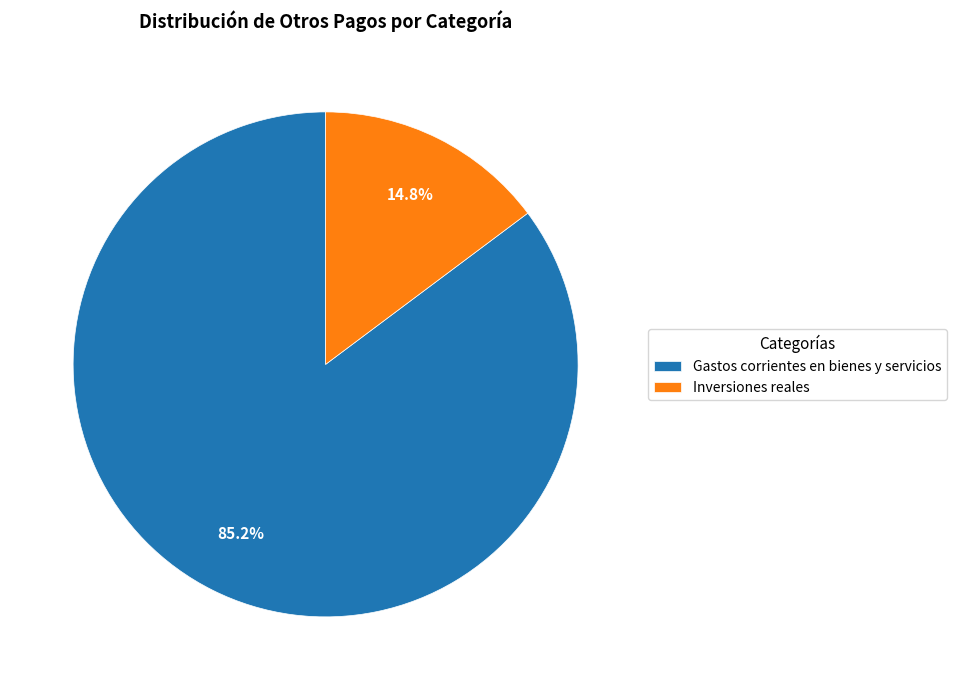

How much of the chart is everything except Gastos corrientes en bienes y servicios?

14.8%